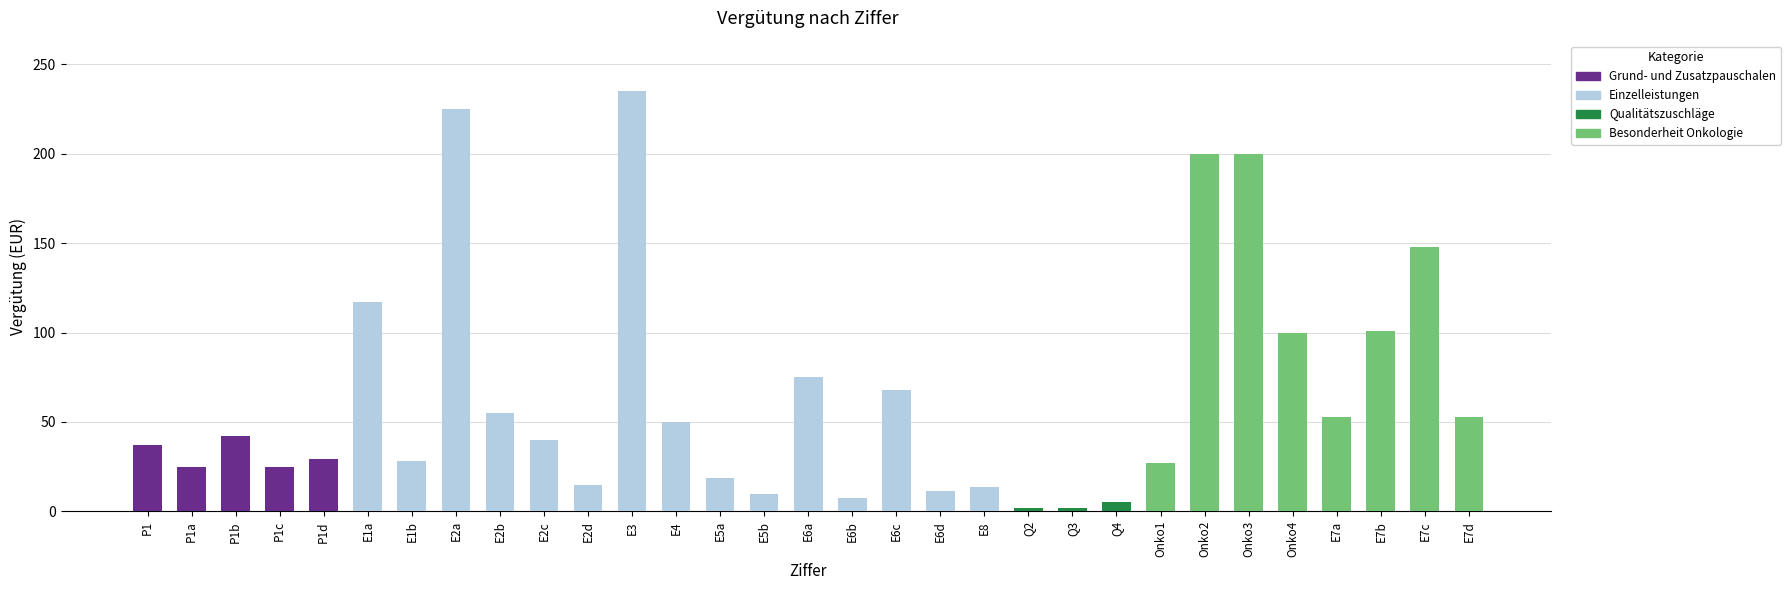

Are the bars horizontal?

No